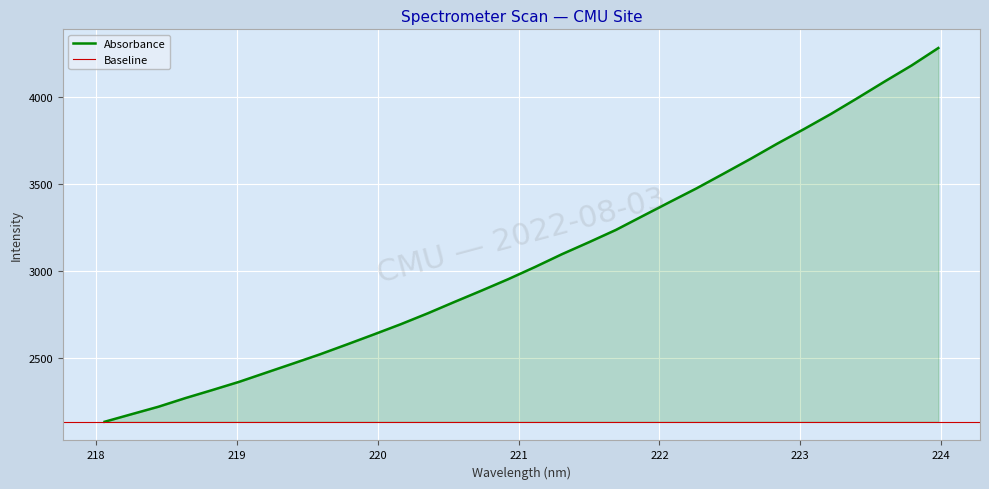

What is the ratio of the value at 221.6902 to the value at 221.3083?

1.0